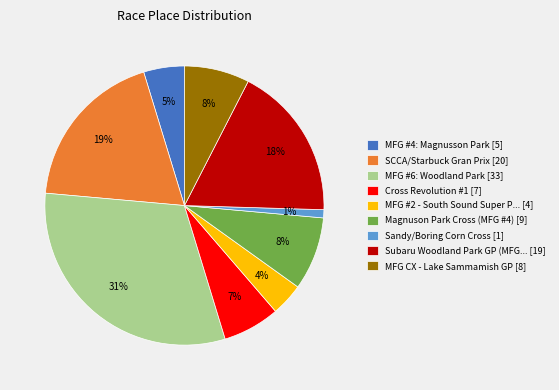

Which has a higher value, MFG #6: Woodland Park [33] or MFG CX - Lake Sammamish GP [8]?

MFG #6: Woodland Park [33]